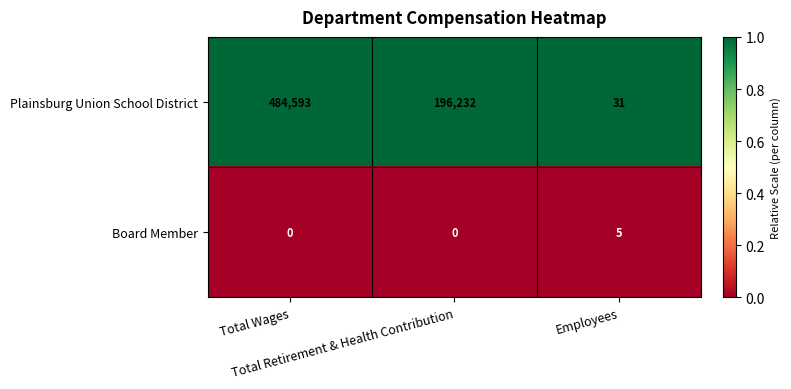

What is the highest value of the Board Member series?

5